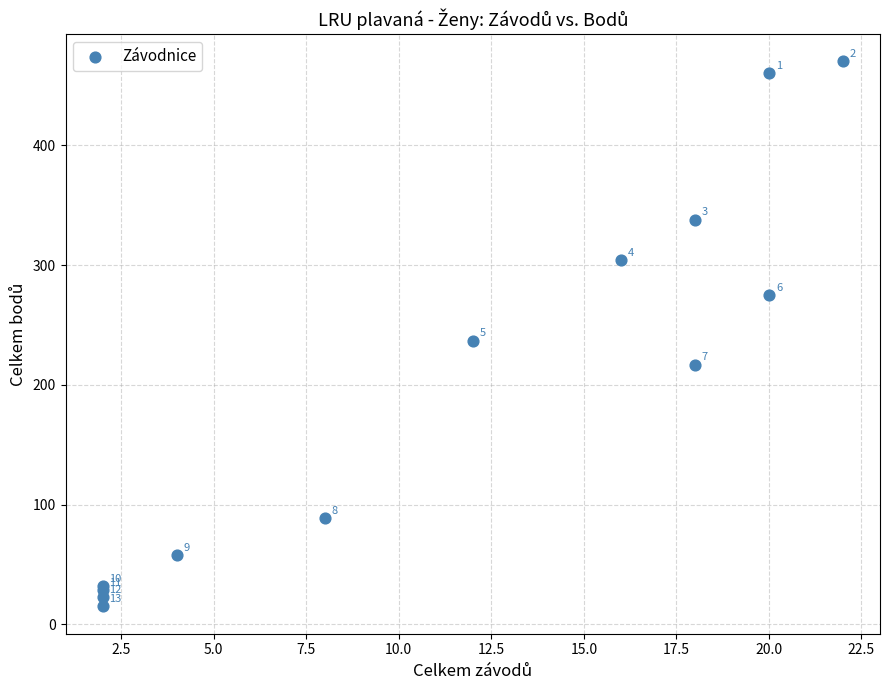

What Y value in the scatter plot is closest to 242?

237